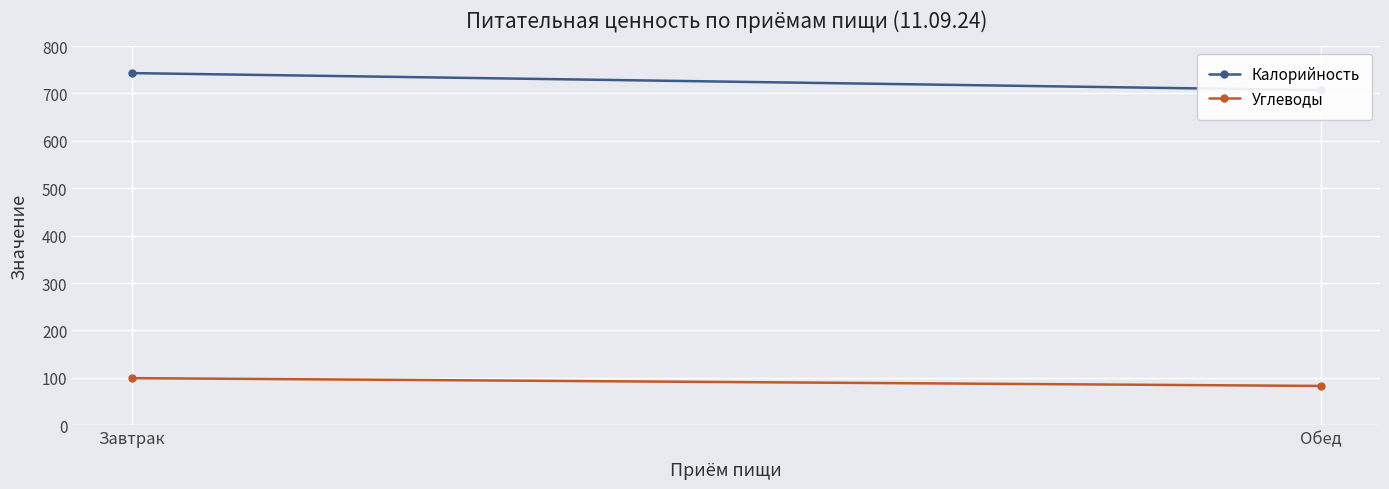

Reading left to right, extract all data points from this chart.

Калорийность: Завтрак=743.0	Обед=707.0
Углеводы: Завтрак=99.4	Обед=82.9